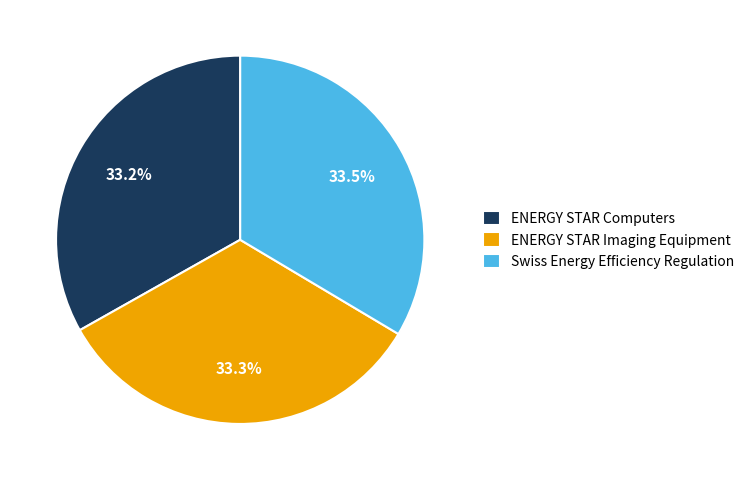

Does ENERGY STAR Computers represent more than half of the total?

No